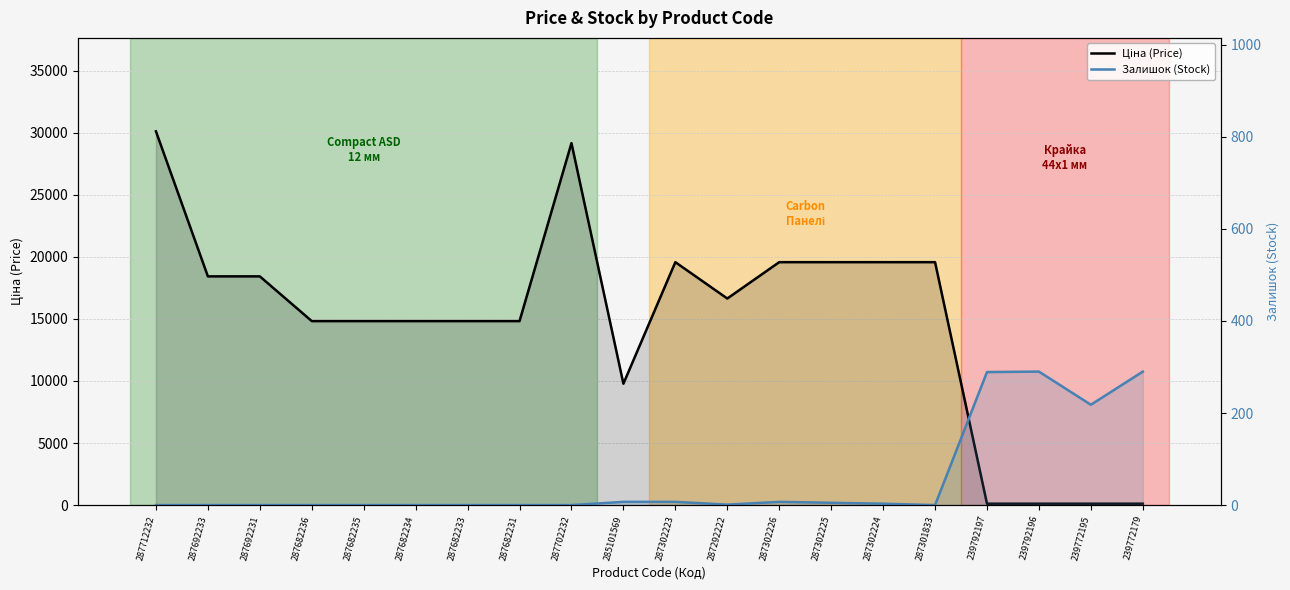

What is the sum of all Ціна (Price) values?

294868.9